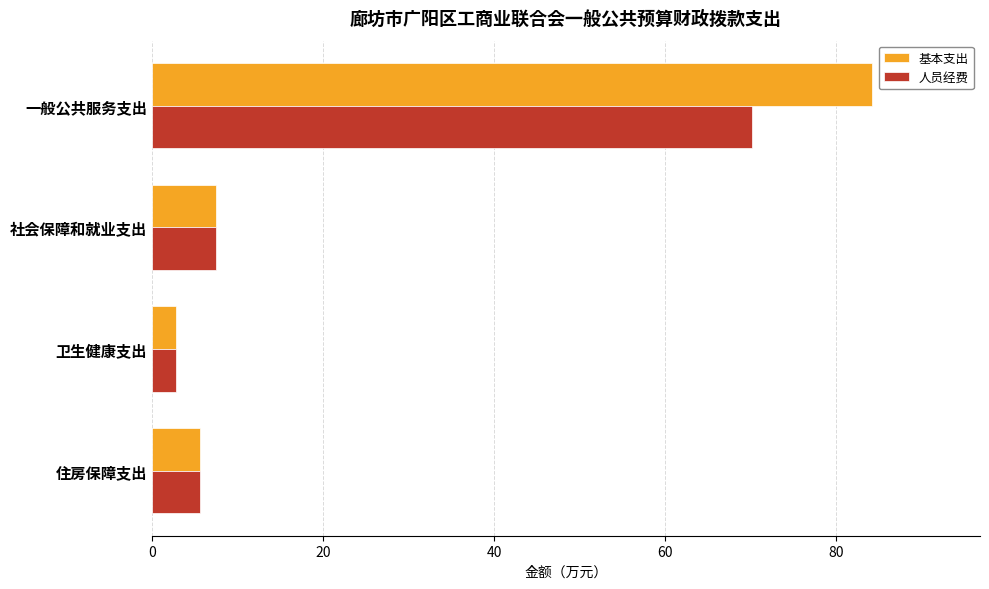

List the series in order of their overall mean, lowest first.

人员经费, 基本支出